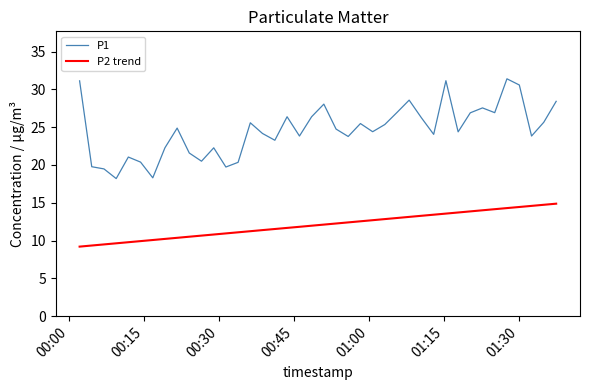

What is the minimum value for P2 trend?

9.2